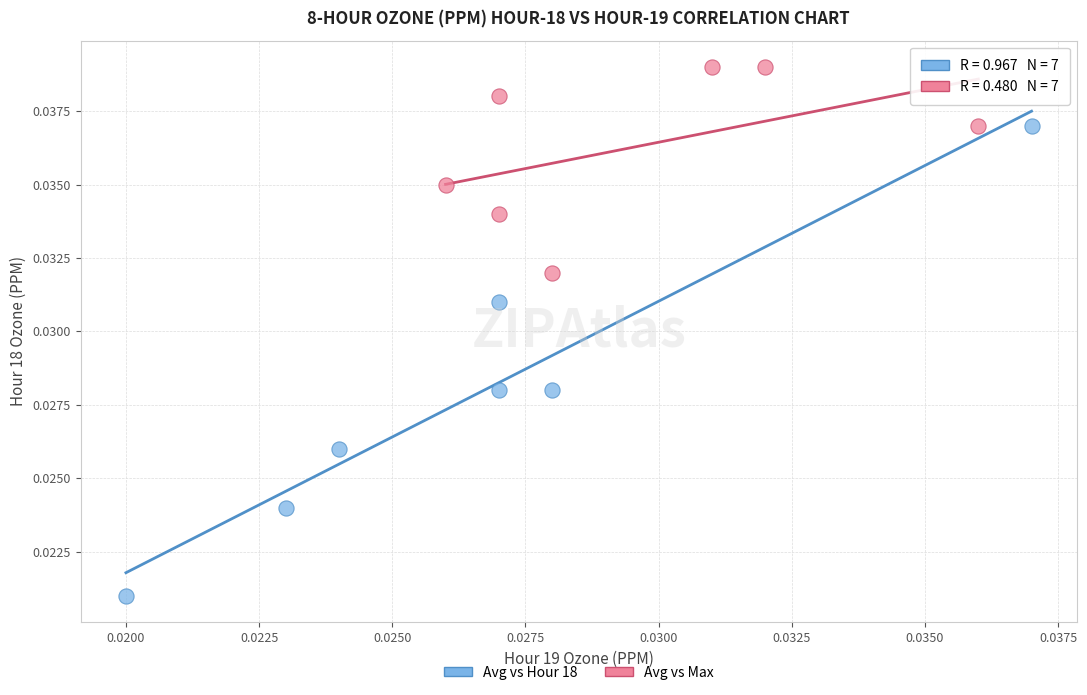

Which series contains the lowest Y value?

Avg vs Hour 18